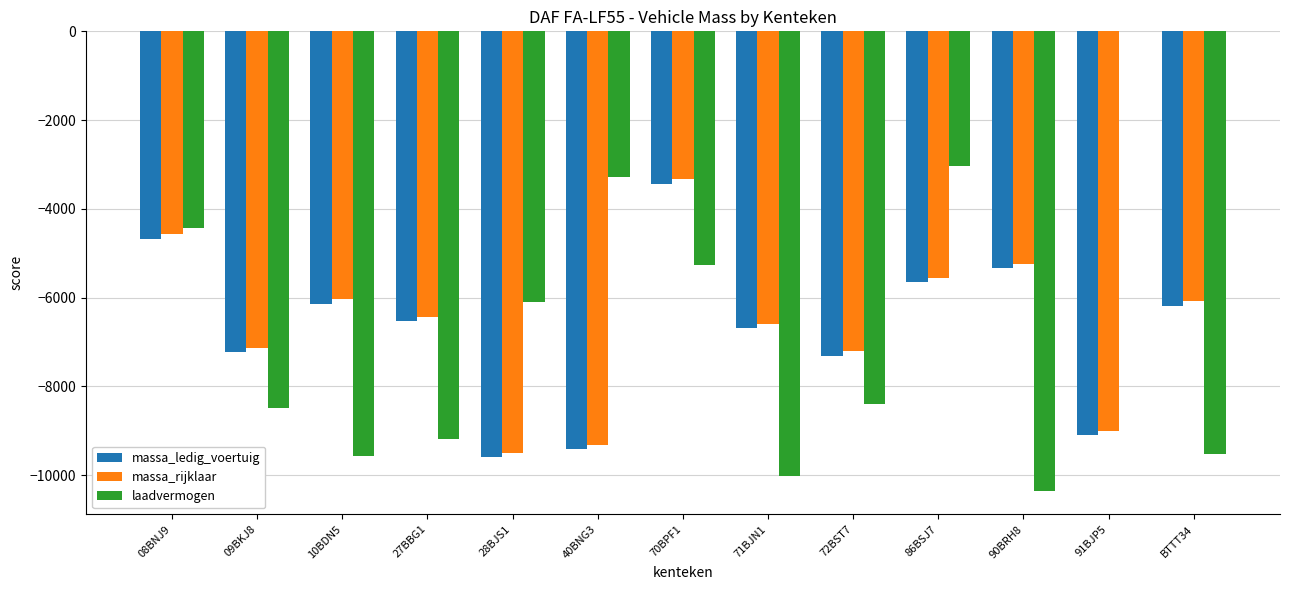

What is the total value across all series at 86BSJ7?

-14259